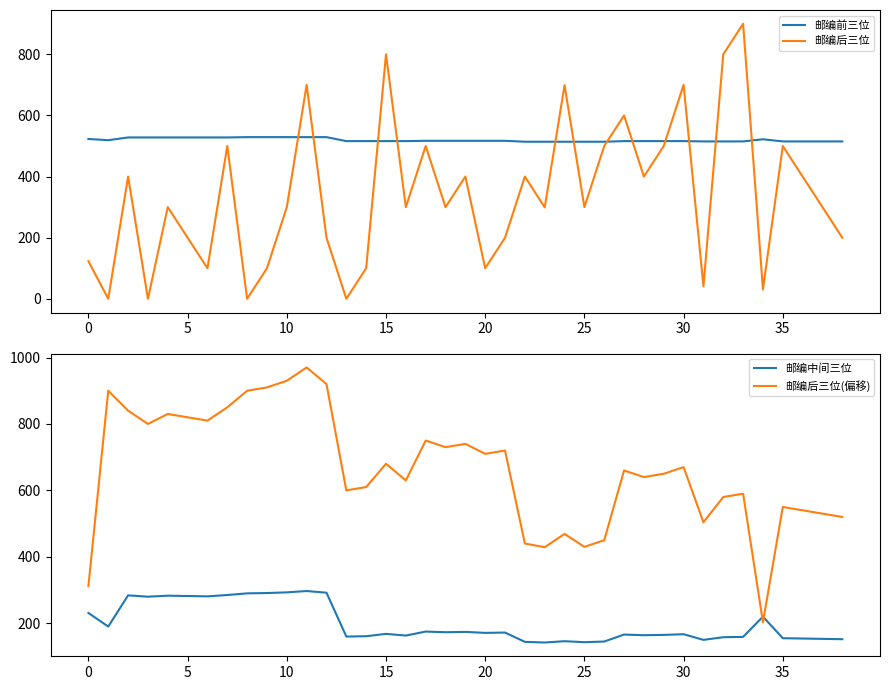

What are all the series names shown in the legend?

邮编前三位, 邮编后三位, 邮编中间三位, 邮编后三位(偏移)